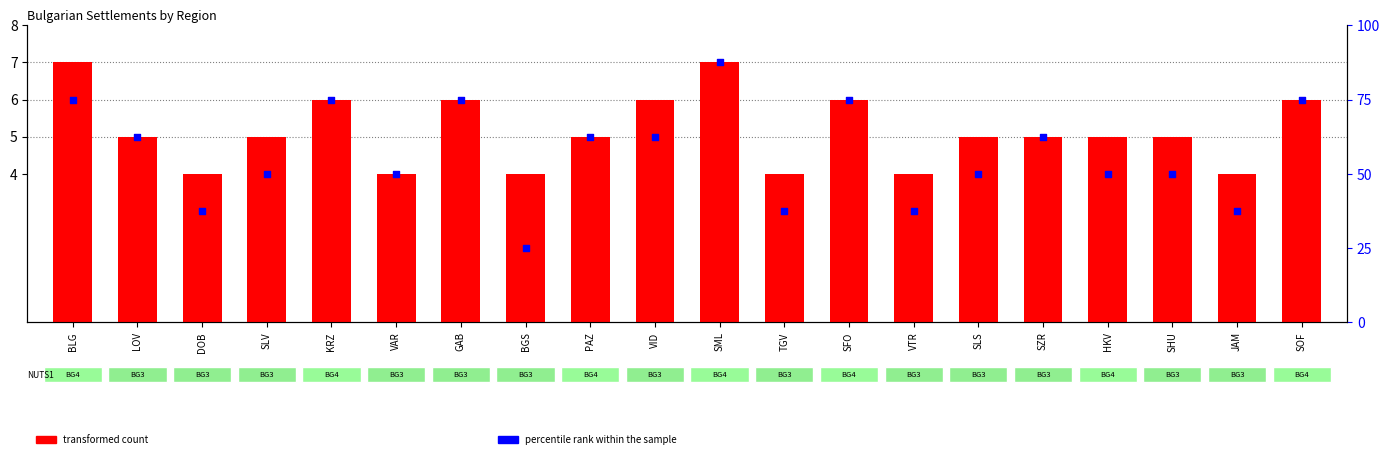

Which series contains the highest Y value?

percentile rank within the sample